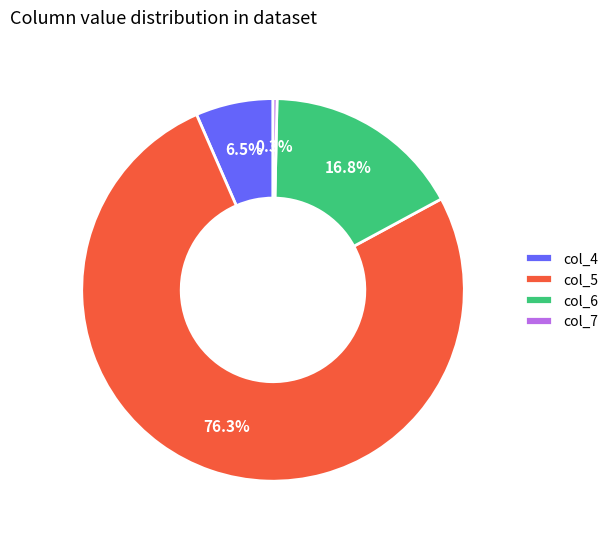

What percentage do col_4 and col_5 together represent?

82.9%